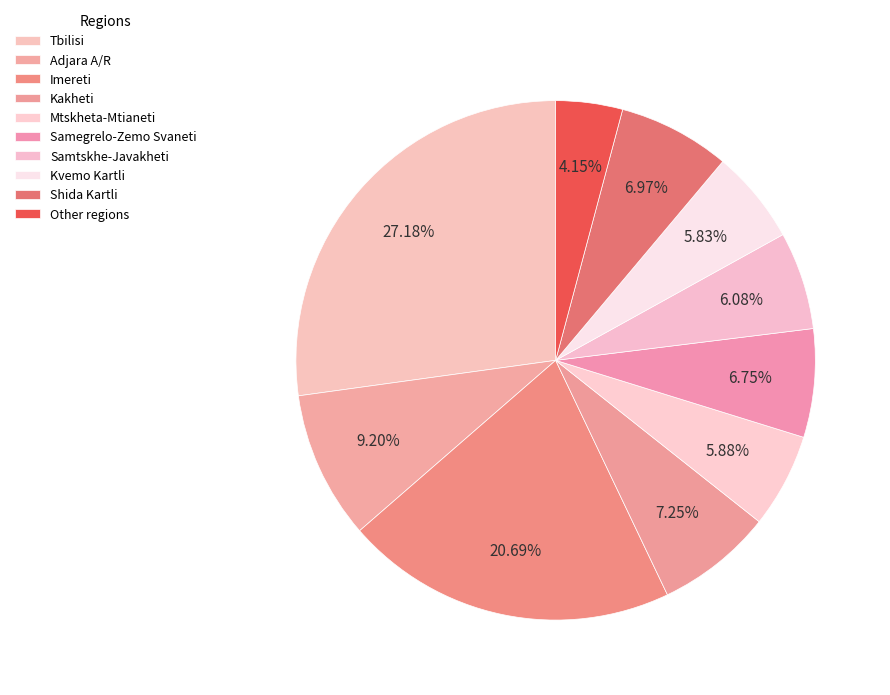

Count the number of slices in the pie.

10